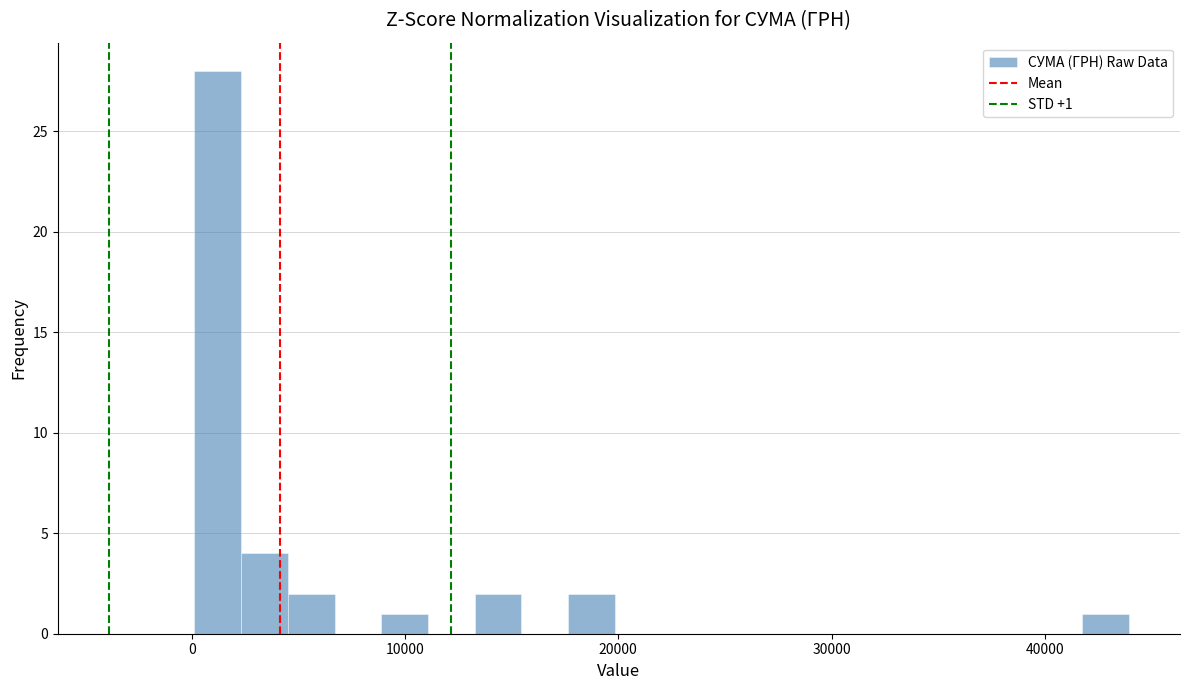

Read against the x-axis, roughly where is the centre of the tallest bar?

1000